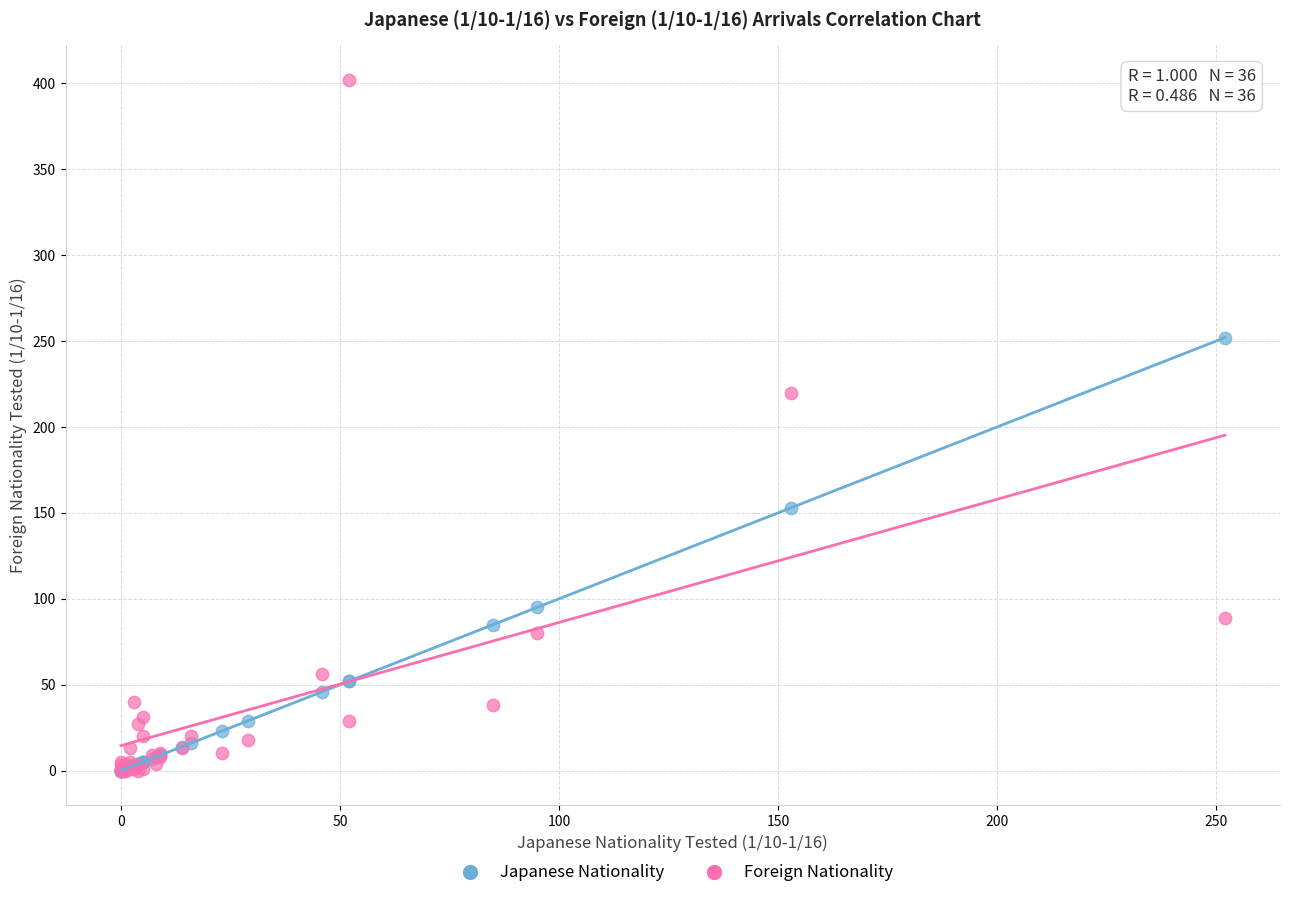

Across all series, what Y value is closest to 201?

220